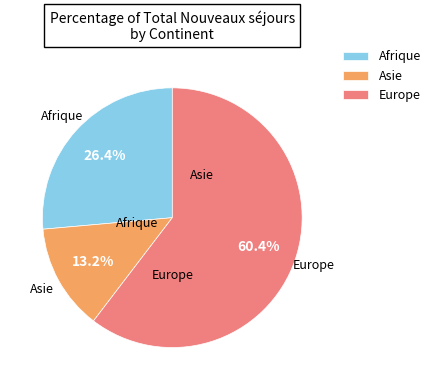

What is the largest slice in the pie chart?

Europe